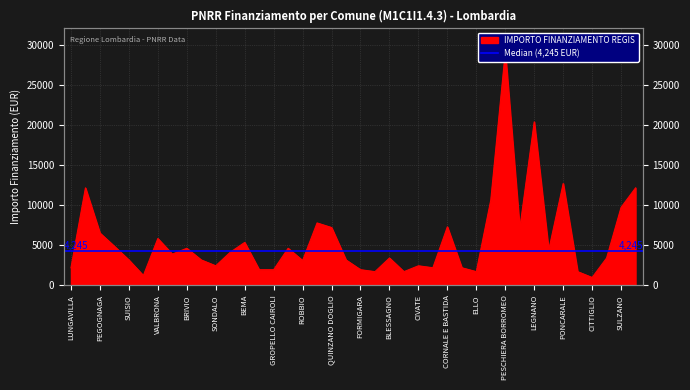

What is the value of the 7th point from the left?

5832